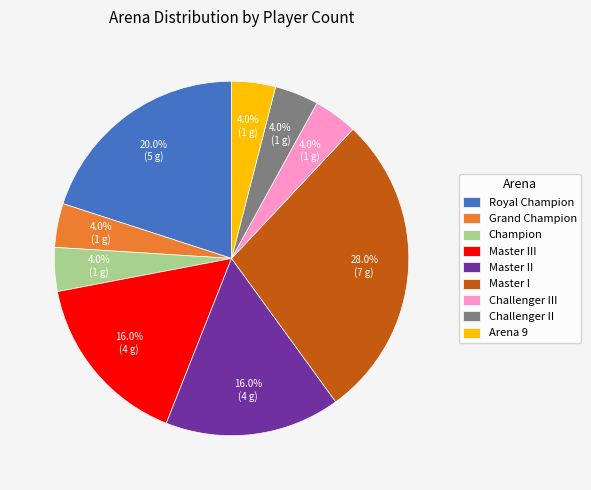

What is the largest slice in the pie chart?

Master I